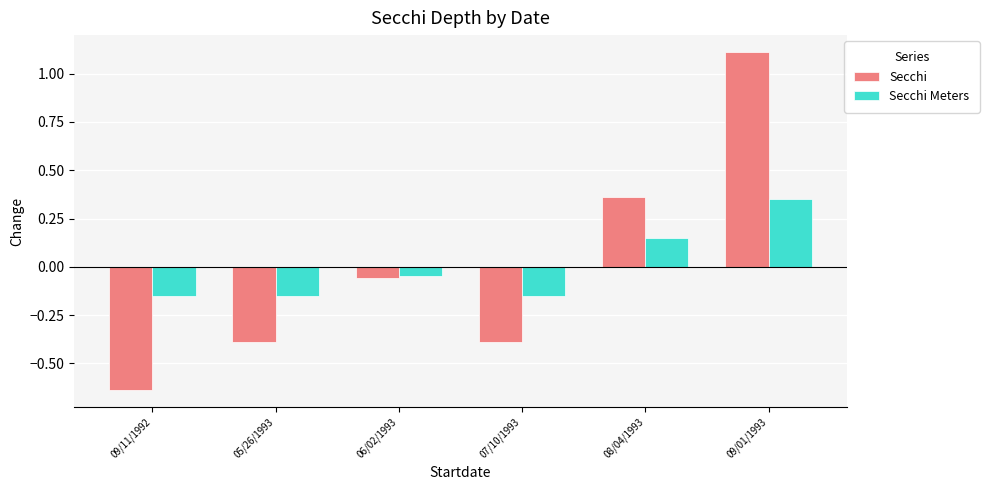

How many series are shown in this chart?

2